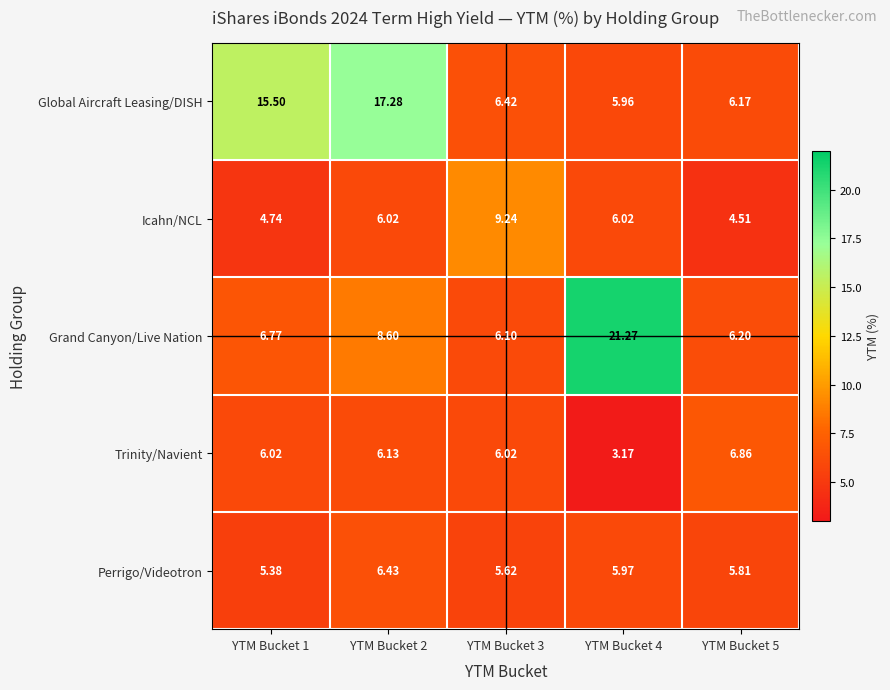

List the series in order of their peak value, highest first.

Grand Canyon/Live Nation, Global Aircraft Leasing/DISH, Icahn/NCL, Trinity/Navient, Perrigo/Videotron